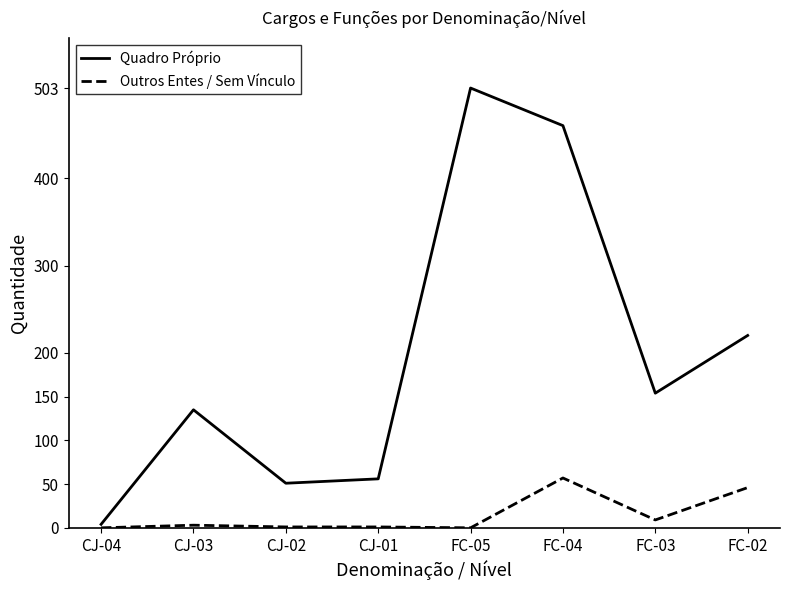

How many lines are shown in the chart?

2